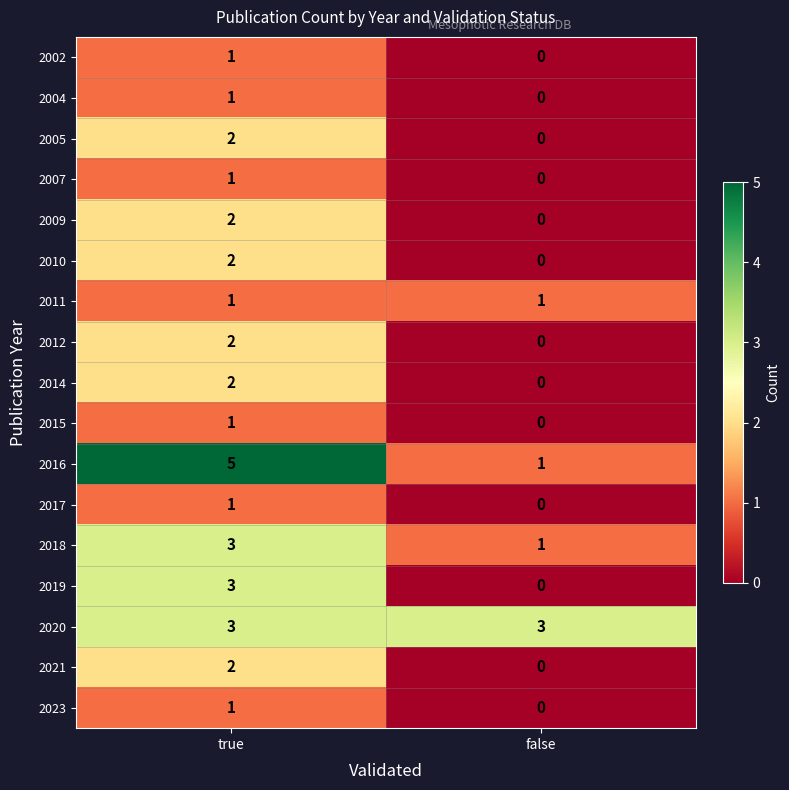

Is the value of 2011 at false greater than the value of 2009 at true?

No